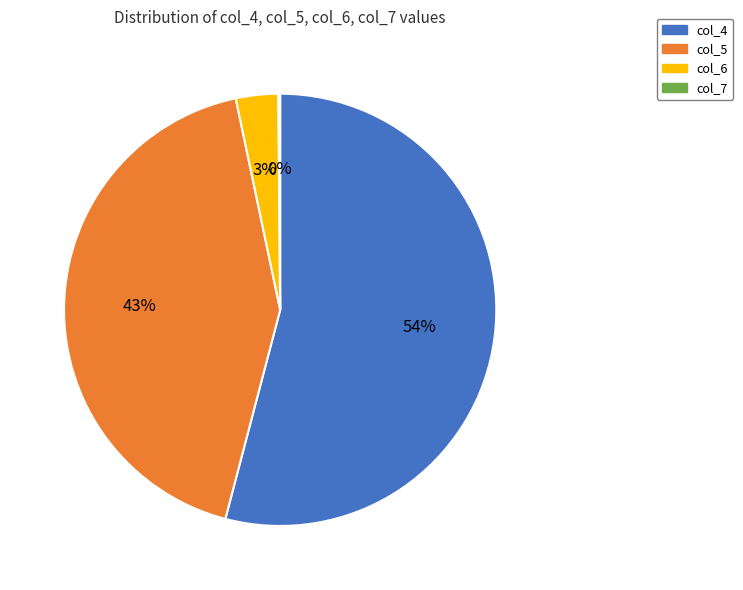

To the nearest percent, what portion does col_5 represent?

43%